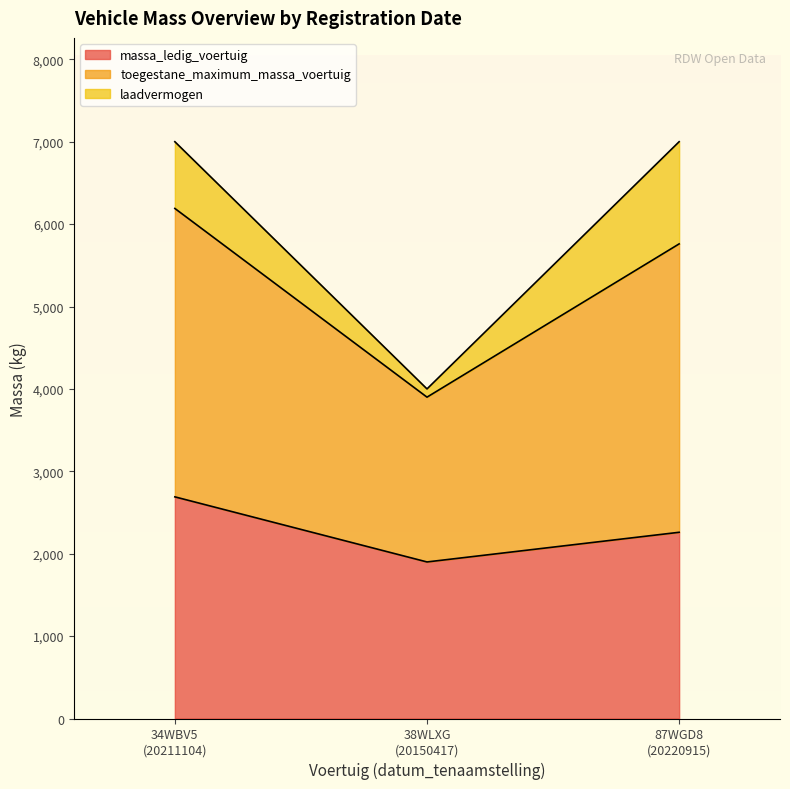

What is the label of the 3rd point from the left?

87WGD8
(20220915)